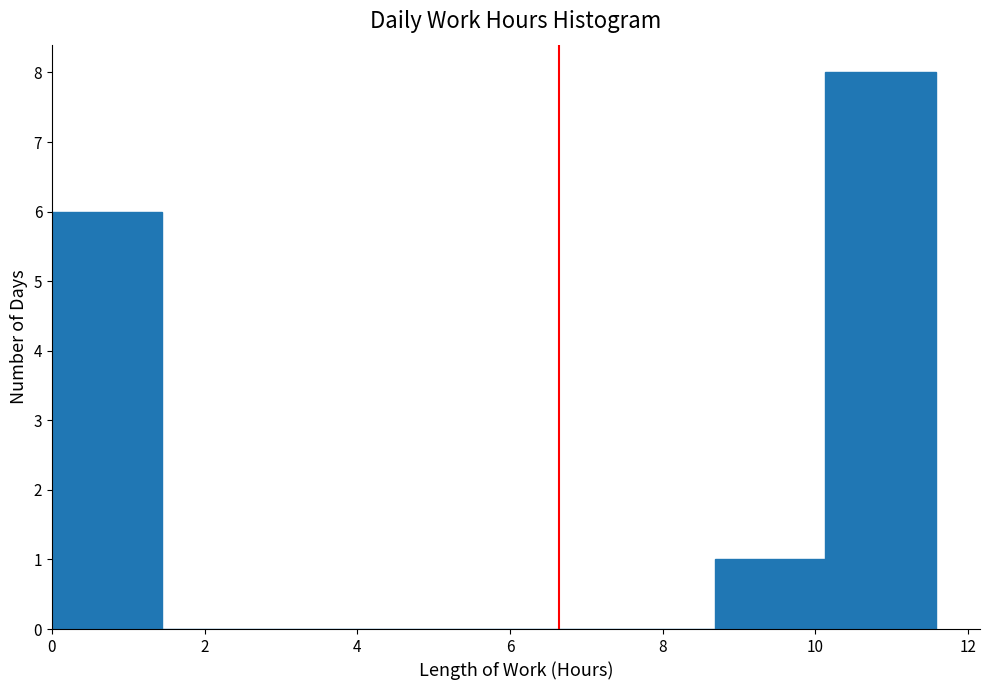

Over which range of the x-axis is the bar tallest?

10.2 to 11.6